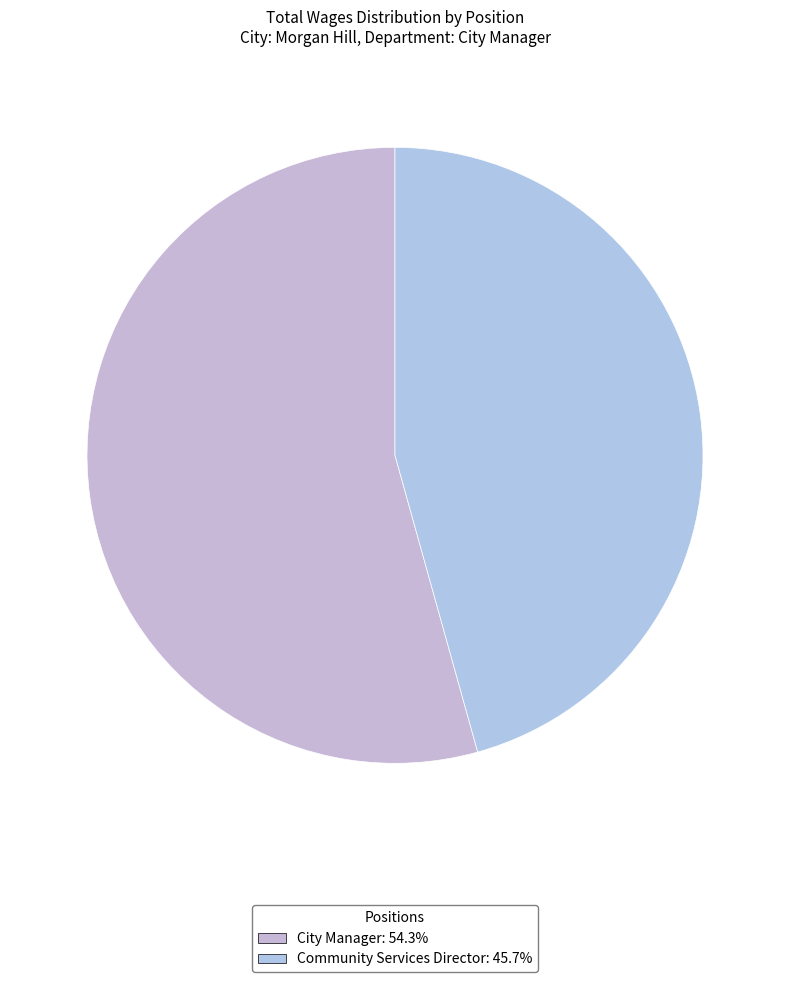

The Community Services Director slice represents 52% of the pie. True or false?

False